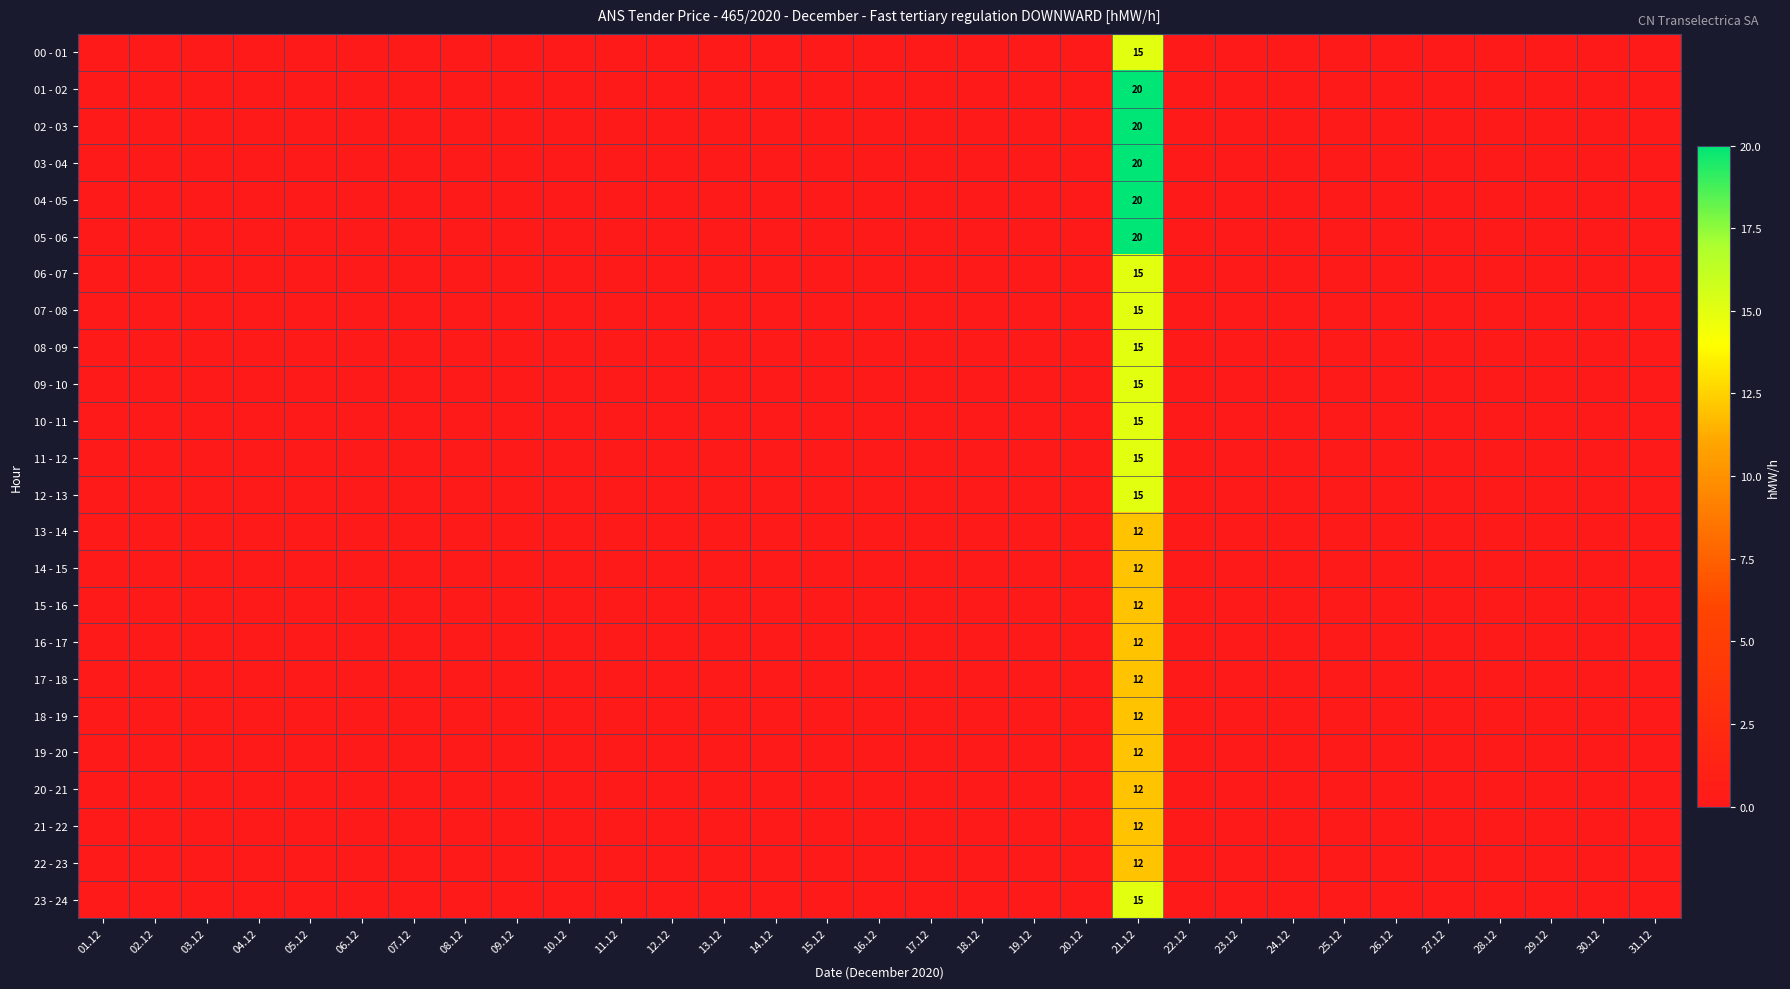

The value of 09 - 10 at 21.12 is 15. True or false?

True